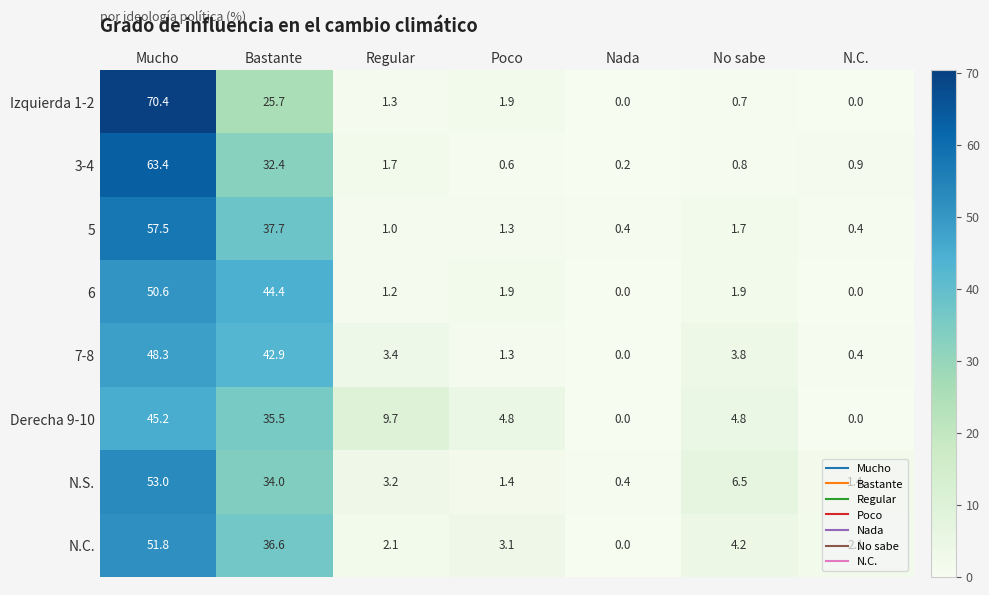

What is the total value across all series at Bastante?

289.2